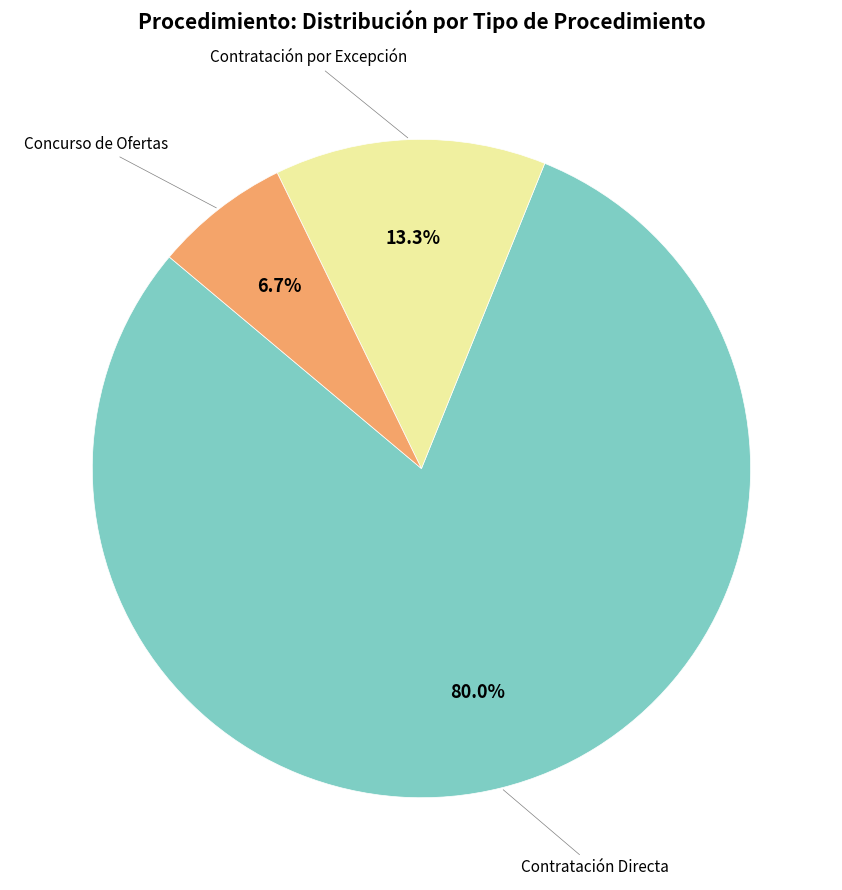

Is there a majority slice in this chart?

Yes